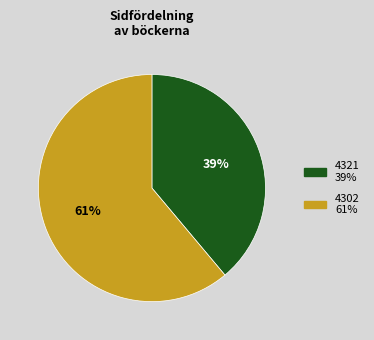

The 4302 slice represents 61% of the pie. True or false?

True